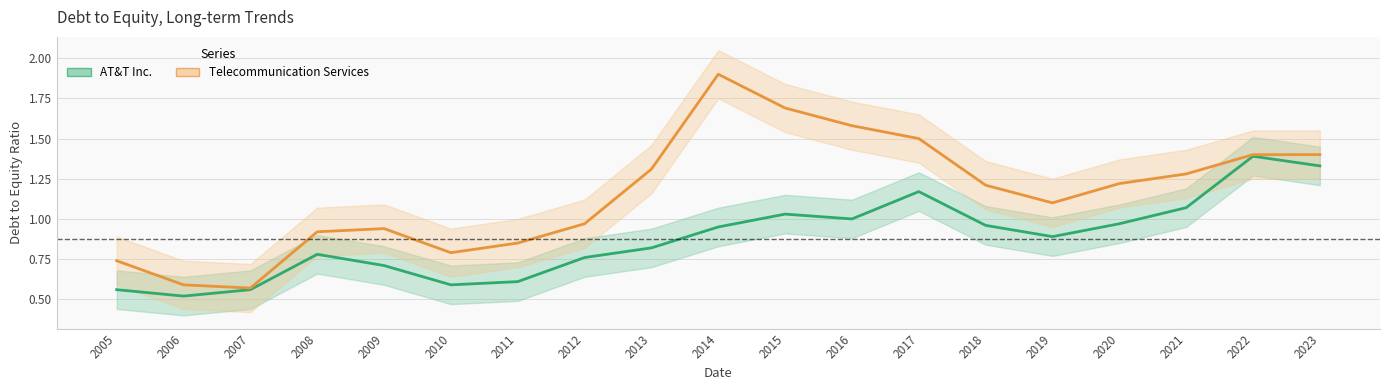

True or false: Telecommunication Services and AT&T Inc. intersect in this chart.

False